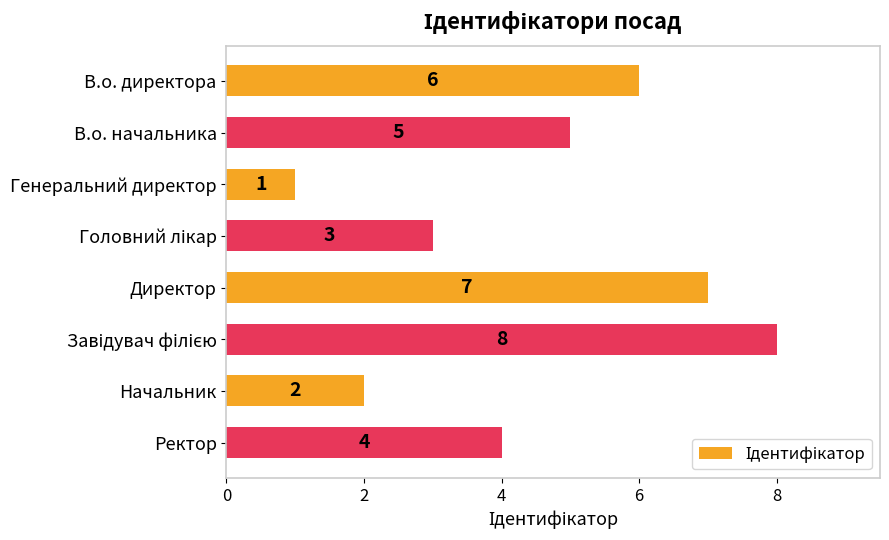

Count the values in the range 3 to 7.

5